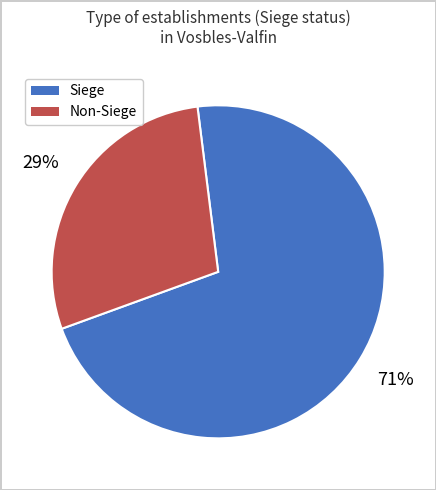

Does any single category account for the majority?

Yes